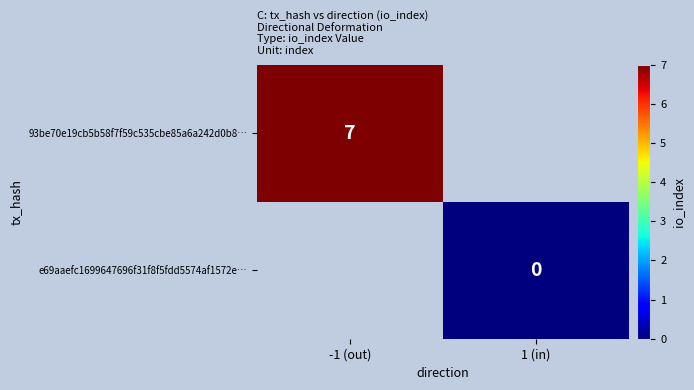

True or false: 93be70e19cb5b58f7f59c535cbe85a6a242d0b8… has a value of 7 at -1 (out).

True